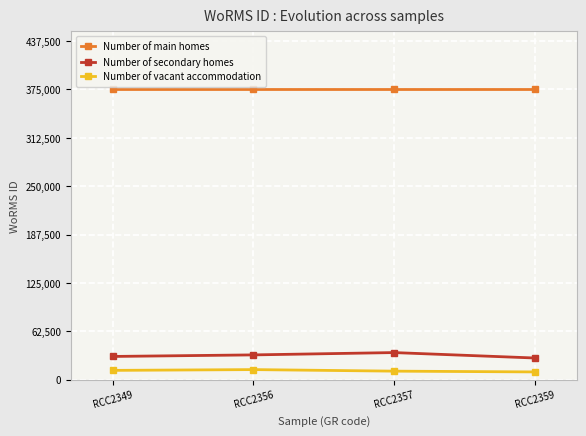

True or false: Number of vacant accommodation and Number of secondary homes intersect in this chart.

False